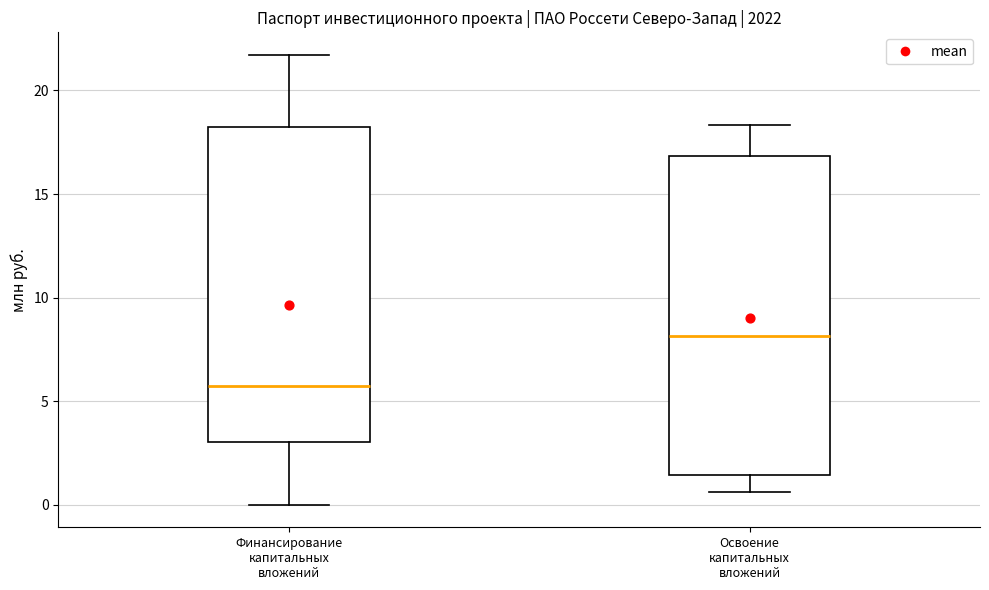

Reading left to right, transcribe this box plot: for each box, give where its median line is, the range the box spans, and where its two whiskers end, as read against the y-axis. The values are not printed on the chart, so give them approximately, as read against the axis.

Финансирование капитальных вложений: median 5.5, box 3.0 to 18.0, whiskers 0.0 to 21.5
Освоение капитальных вложений: median 8.0, box 1.5 to 17.0, whiskers 0.5 to 18.5